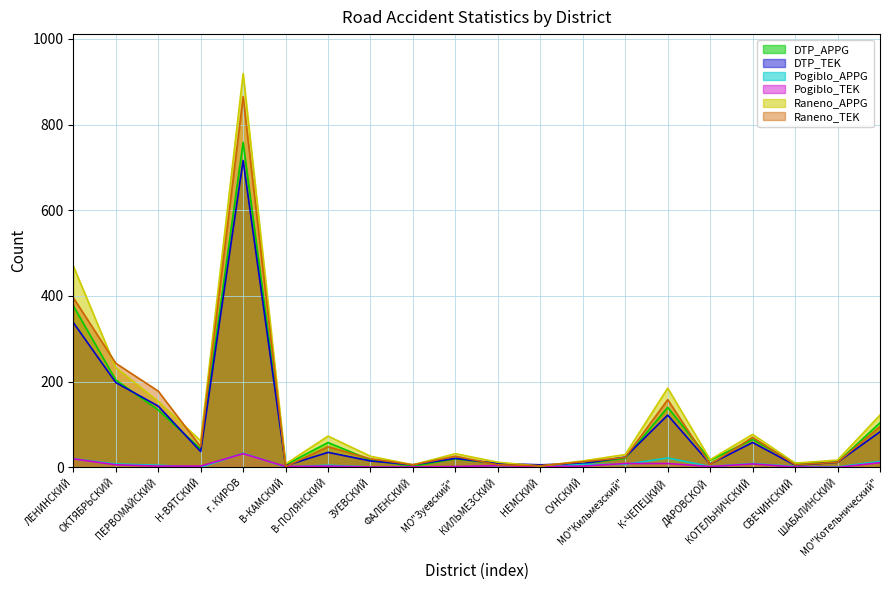

Reading left to right, what are all the values shown in this chart?

DTP_APPG: ЛЕНИНСКИЙ=377	ОКТЯБРЬСКИЙ=204	ПЕРВОМАЙСКИЙ=134	Н-ВЯТСКИЙ=43	г. КИРОВ=758	В-КАМСКИЙ=6	В-ПОЛЯНСКИЙ=58	ЗУЕВСКИЙ=17	ФАЛЕНСКИЙ=3	МО"Зуевский"=20	КИЛЬМЕЗСКИЙ=9	НЕМСКИЙ=3	СУНСКИЙ=9	МО"Кильмезский"=21	К-ЧЕПЕЦКИЙ=140	ДАРОВСКОЙ=17	КОТЕЛЬНИЧСКИЙ=65	СВЕЧИНСКИЙ=10	ШАБАЛИНСКИЙ=12	МО"Котельнический"=104
DTP_TEK: ЛЕНИНСКИЙ=338	ОКТЯБРЬСКИЙ=198	ПЕРВОМАЙСКИЙ=143	Н-ВЯТСКИЙ=37	г. КИРОВ=716	В-КАМСКИЙ=4	В-ПОЛЯНСКИЙ=35	ЗУЕВСКИЙ=15	ФАЛЕНСКИЙ=6	МО"Зуевский"=21	КИЛЬМЕЗСКИЙ=9	НЕМСКИЙ=6	СУНСКИЙ=9	МО"Кильмезский"=24	К-ЧЕПЕЦКИЙ=122	ДАРОВСКОЙ=8	КОТЕЛЬНИЧСКИЙ=58	СВЕЧИНСКИЙ=5	ШАБАЛИНСКИЙ=12	МО"Котельнический"=83
Pogiblo_APPG: ЛЕНИНСКИЙ=20	ОКТЯБРЬСКИЙ=8	ПЕРВОМАЙСКИЙ=5	Н-ВЯТСКИЙ=0	г. КИРОВ=33	В-КАМСКИЙ=1	В-ПОЛЯНСКИЙ=5	ЗУЕВСКИЙ=1	ФАЛЕНСКИЙ=0	МО"Зуевский"=1	КИЛЬМЕЗСКИЙ=0	НЕМСКИЙ=0	СУНСКИЙ=7	МО"Кильмезский"=7	К-ЧЕПЕЦКИЙ=22	ДАРОВСКОЙ=2	КОТЕЛЬНИЧСКИЙ=9	СВЕЧИНСКИЙ=2	ШАБАЛИНСКИЙ=1	МО"Котельнический"=14
Pogiblo_TEK: ЛЕНИНСКИЙ=20	ОКТЯБРЬСКИЙ=6	ПЕРВОМАЙСКИЙ=3	Н-ВЯТСКИЙ=3	г. КИРОВ=32	В-КАМСКИЙ=2	В-ПОЛЯНСКИЙ=3	ЗУЕВСКИЙ=1	ФАЛЕНСКИЙ=1	МО"Зуевский"=2	КИЛЬМЕЗСКИЙ=4	НЕМСКИЙ=2	СУНСКИЙ=3	МО"Кильмезский"=9	К-ЧЕПЕЦКИЙ=9	ДАРОВСКОЙ=2	КОТЕЛЬНИЧСКИЙ=8	СВЕЧИНСКИЙ=1	ШАБАЛИНСКИЙ=0	МО"Котельнический"=11
Raneno_APPG: ЛЕНИНСКИЙ=470	ОКТЯБРЬСКИЙ=233	ПЕРВОМАЙСКИЙ=154	Н-ВЯТСКИЙ=62	г. КИРОВ=919	В-КАМСКИЙ=8	В-ПОЛЯНСКИЙ=73	ЗУЕВСКИЙ=26	ФАЛЕНСКИЙ=6	МО"Зуевский"=32	КИЛЬМЕЗСКИЙ=12	НЕМСКИЙ=3	СУНСКИЙ=15	МО"Кильмезский"=30	К-ЧЕПЕЦКИЙ=185	ДАРОВСКОЙ=18	КОТЕЛЬНИЧСКИЙ=77	СВЕЧИНСКИЙ=10	ШАБАЛИНСКИЙ=17	МО"Котельнический"=122
Raneno_TEK: ЛЕНИНСКИЙ=396	ОКТЯБРЬСКИЙ=243	ПЕРВОМАЙСКИЙ=178	Н-ВЯТСКИЙ=48	г. КИРОВ=865	В-КАМСКИЙ=2	В-ПОЛЯНСКИЙ=48	ЗУЕВСКИЙ=20	ФАЛЕНСКИЙ=6	МО"Зуевский"=26	КИЛЬМЕЗСКИЙ=6	НЕМСКИЙ=4	СУНСКИЙ=13	МО"Кильмезский"=23	К-ЧЕПЕЦКИЙ=158	ДАРОВСКОЙ=7	КОТЕЛЬНИЧСКИЙ=70	СВЕЧИНСКИЙ=6	ШАБАЛИНСКИЙ=12	МО"Котельнический"=95